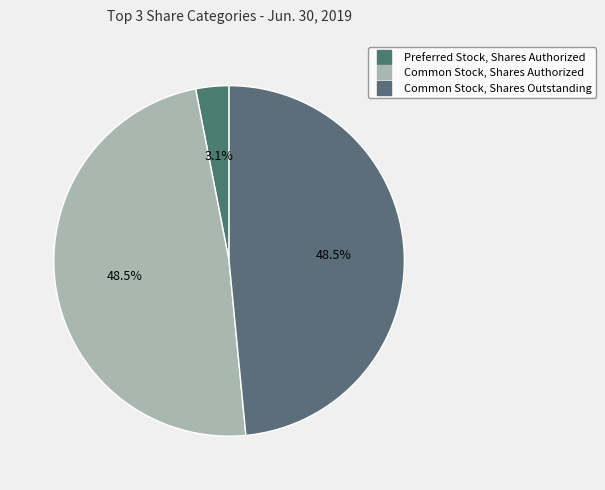

Is there a majority slice in this chart?

No